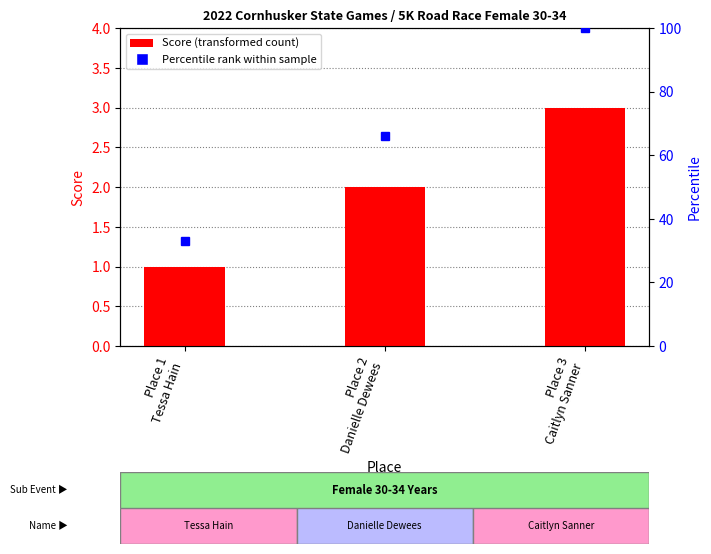

Between Place 2
Danielle Dewees and Place 1
Tessa Hain, which is larger?

Place 2
Danielle Dewees